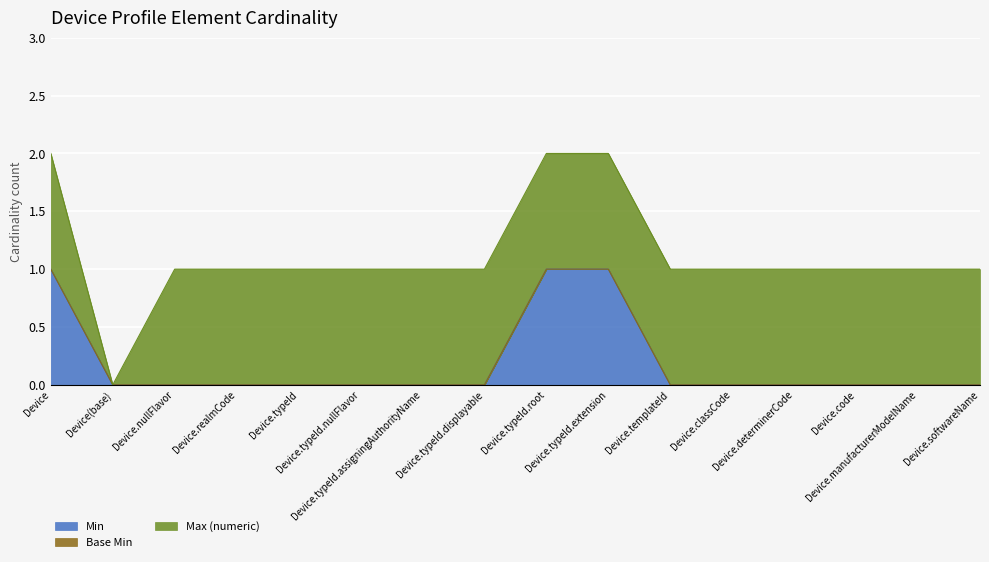

Which category has the lowest value in the Base Min series?

Device